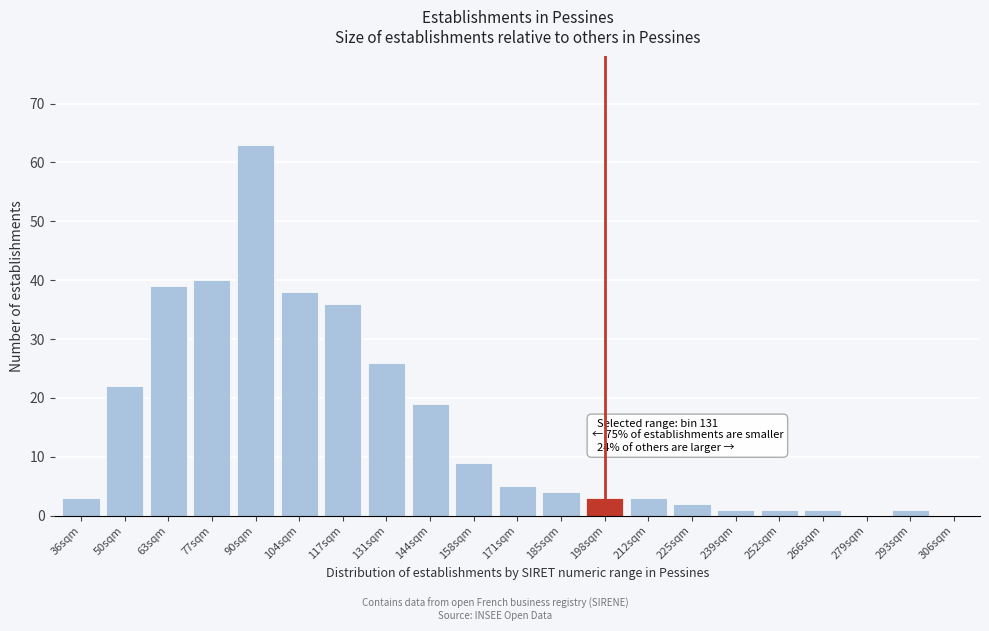

Reading right to left, transcribe all the data shown in this chart.

306sqm=0	293sqm=1	279sqm=0	266sqm=1	252sqm=1	239sqm=1	225sqm=2	212sqm=3	198sqm=3	185sqm=4	171sqm=5	158sqm=9	144sqm=19	131sqm=26	117sqm=36	104sqm=38	90sqm=63	77sqm=40	63sqm=39	50sqm=22	36sqm=3